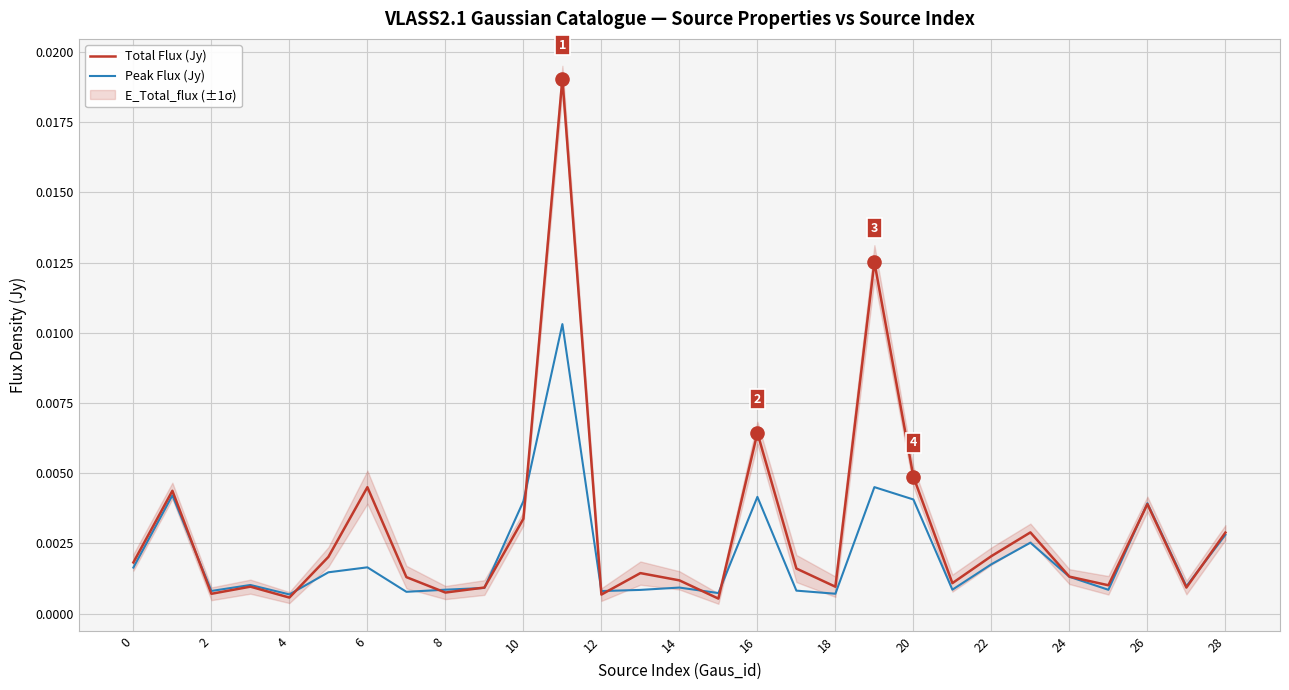

Which series has the largest Y range (max minus min)?

Total Flux (Jy)